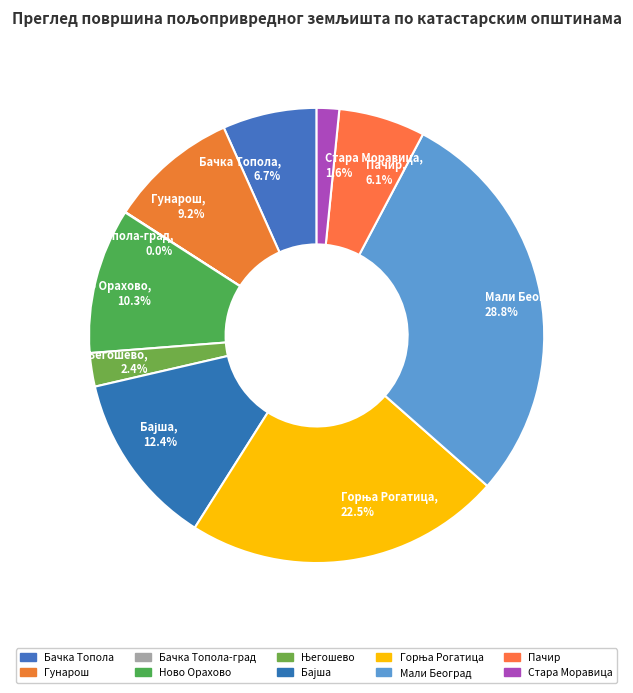

What is the largest slice in the pie chart?

Мали Београд